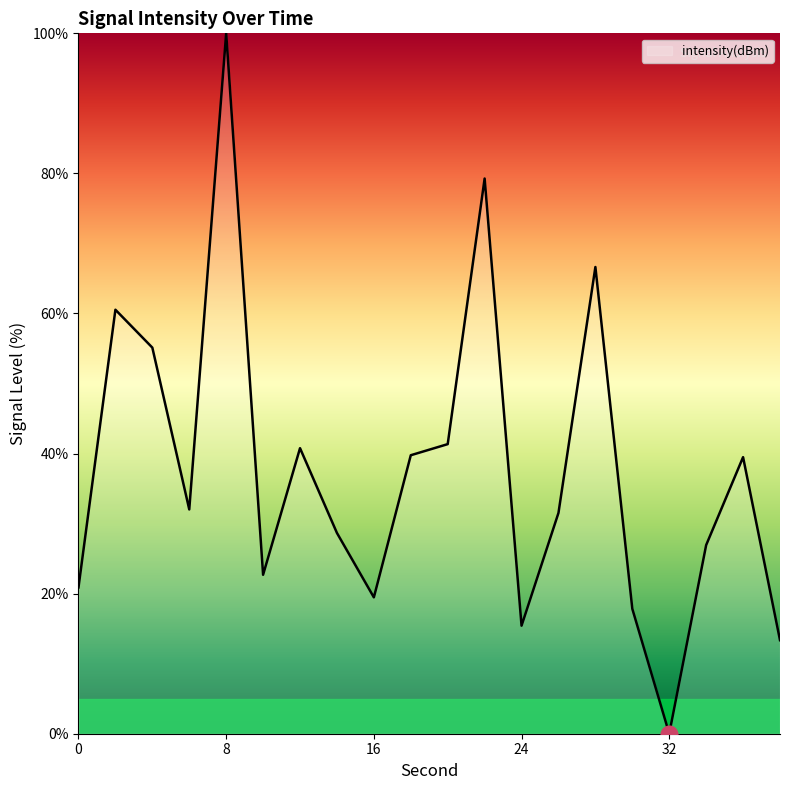

What is the average value?

37.6